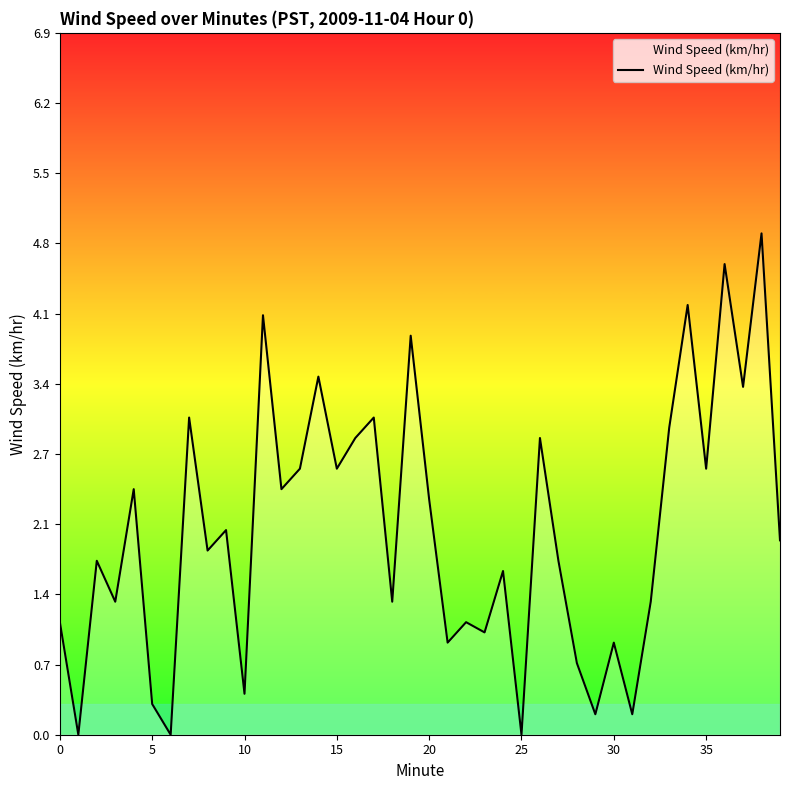

What is the maximum value shown in the chart?

4.9